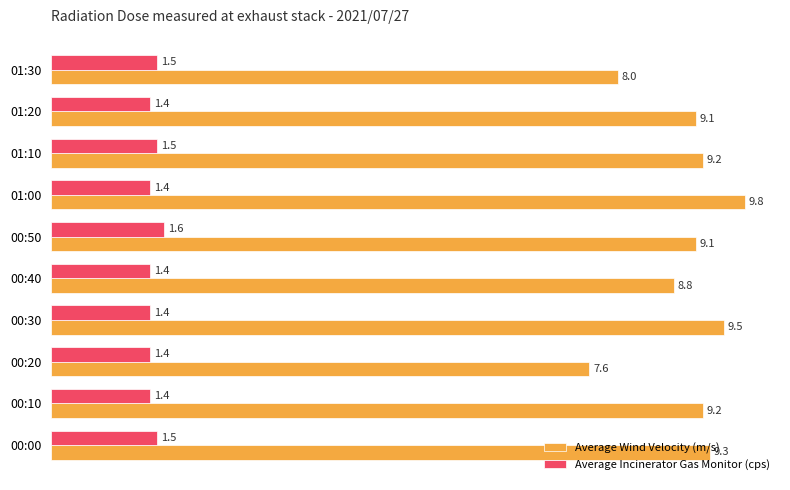

Which series has the widest spread of values?

Average Wind Velocity (m/s)